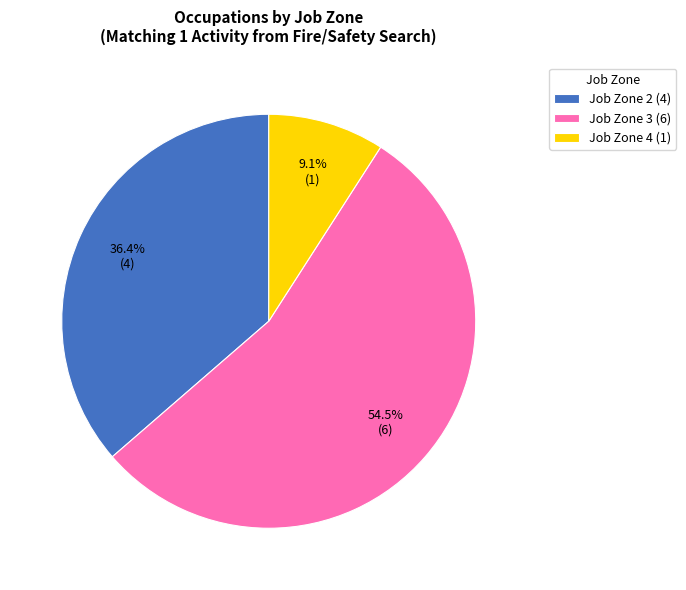

Rank the categories by value from highest to lowest.

Job Zone 3 (6), Job Zone 2 (4), Job Zone 4 (1)